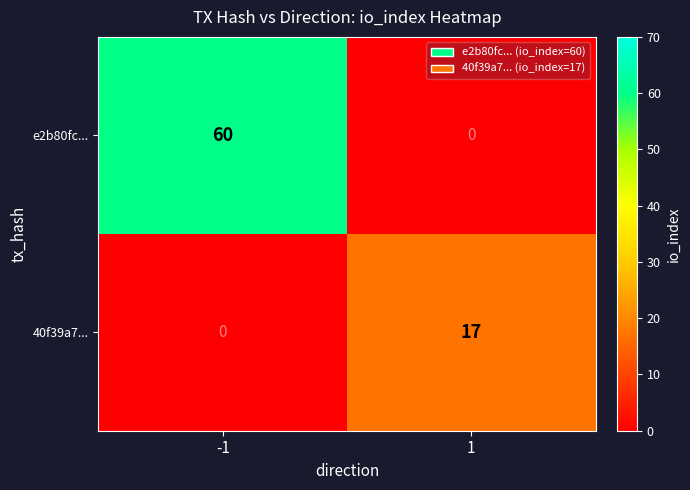

What is the sum of the e2b80fc... values at -1 and 1?

60